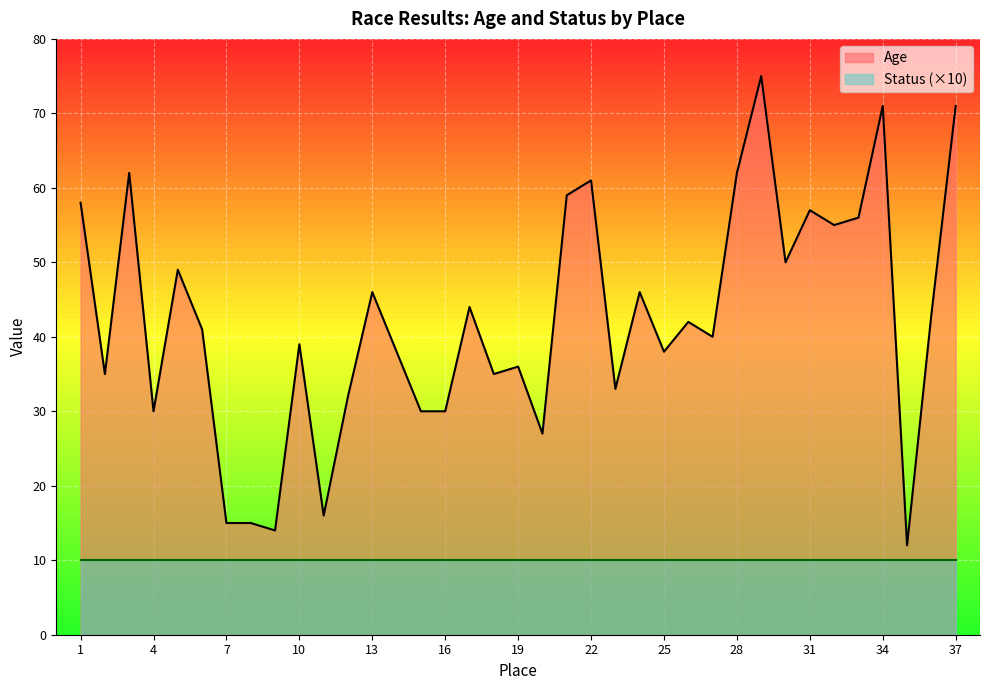

What is the difference between the values at 15 and 34?

41